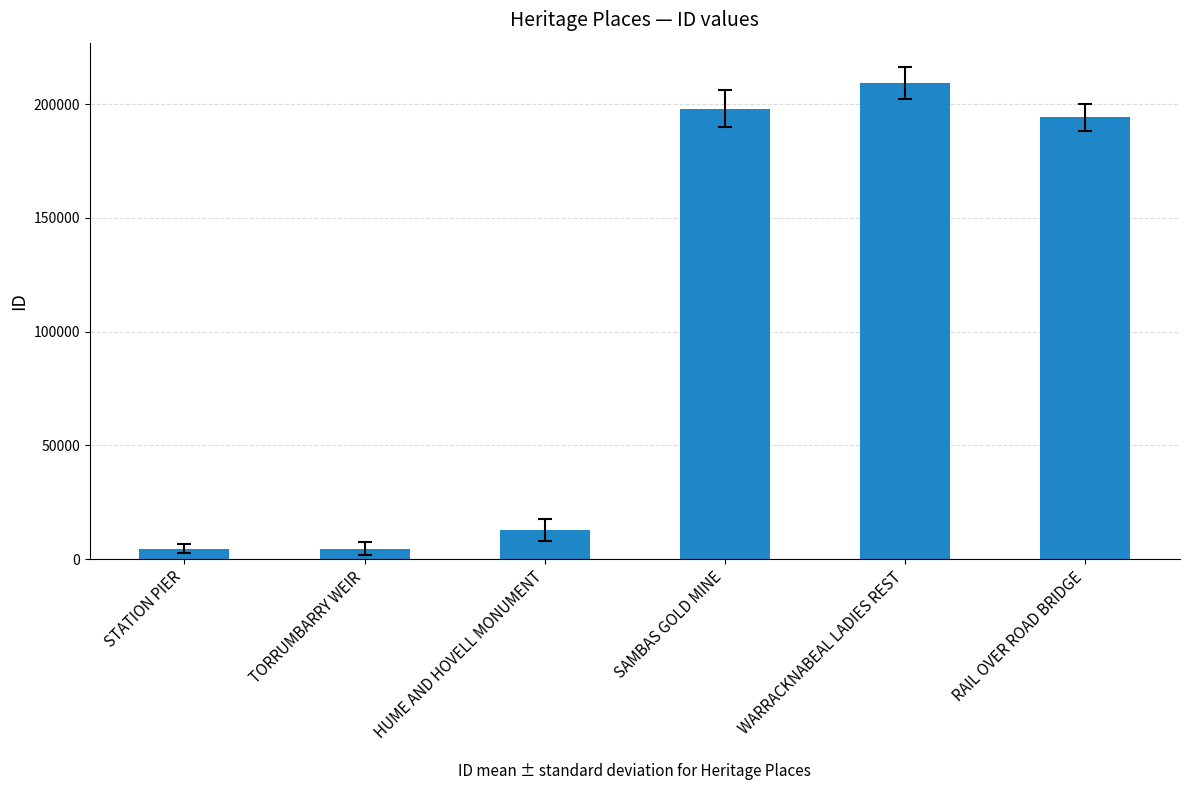

Are the bars horizontal?

No